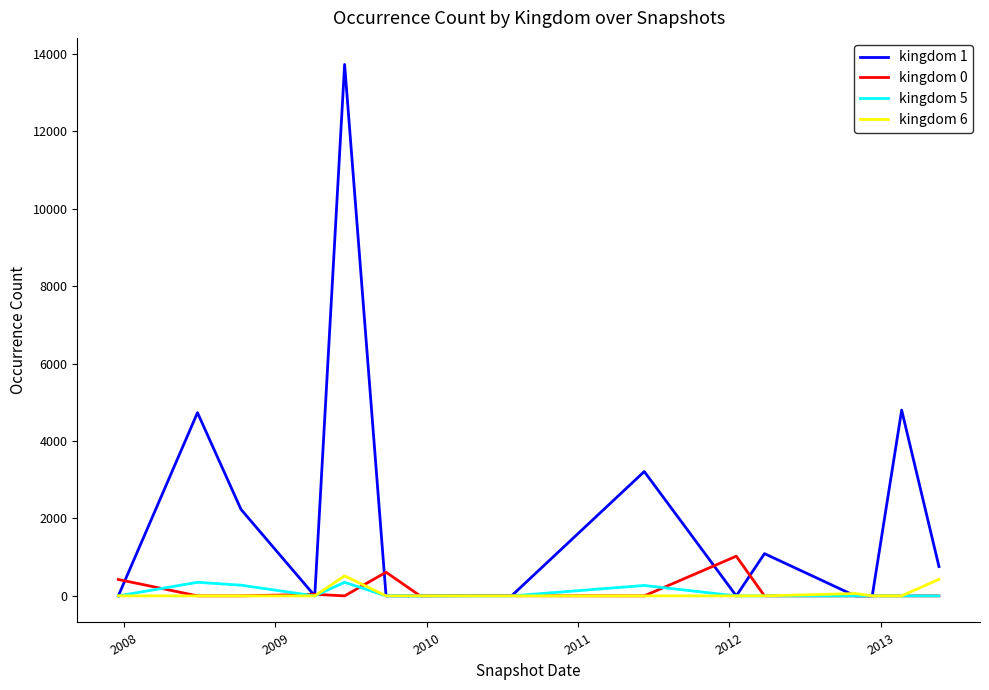

Which series has the largest total across all categories?

kingdom 1